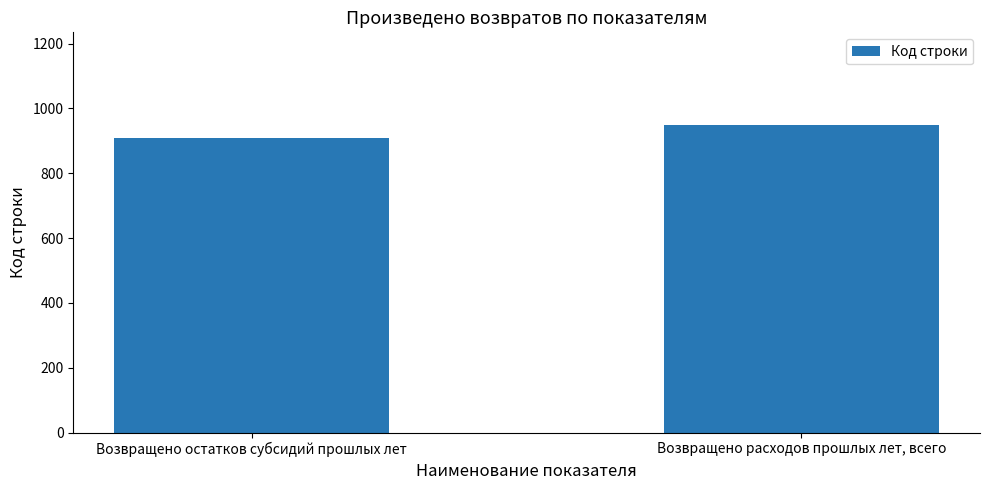

Count the number of categories in the chart.

2